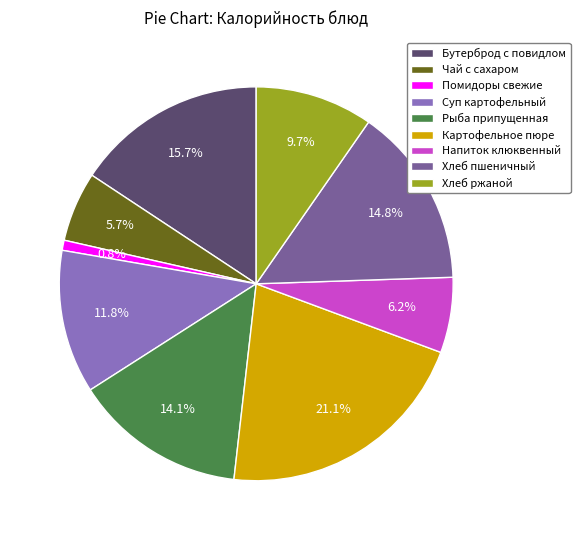

Combined, what portion of the pie is Бутерброд с повидлом and Напиток клюквенный?

21.9%